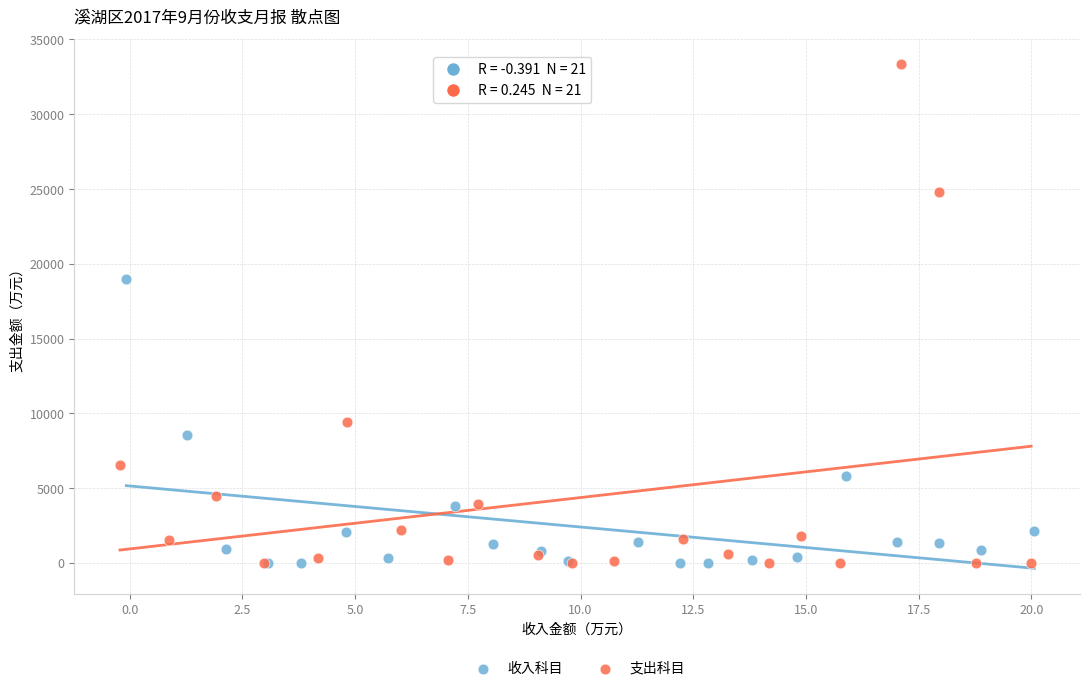

What are all the series names shown in the legend?

收入科目, 支出科目